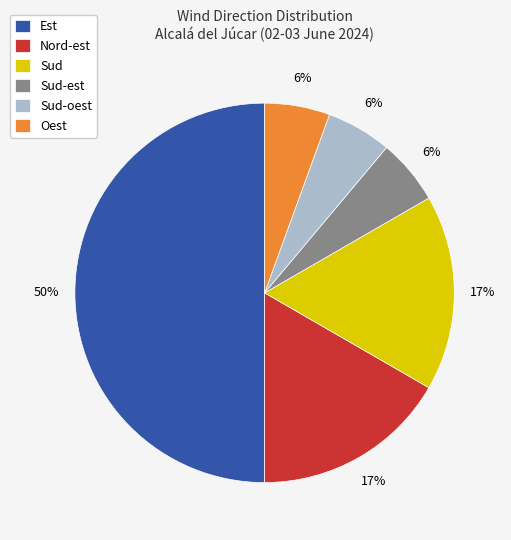

Which has a higher value, Sud-est or Nord-est?

Nord-est